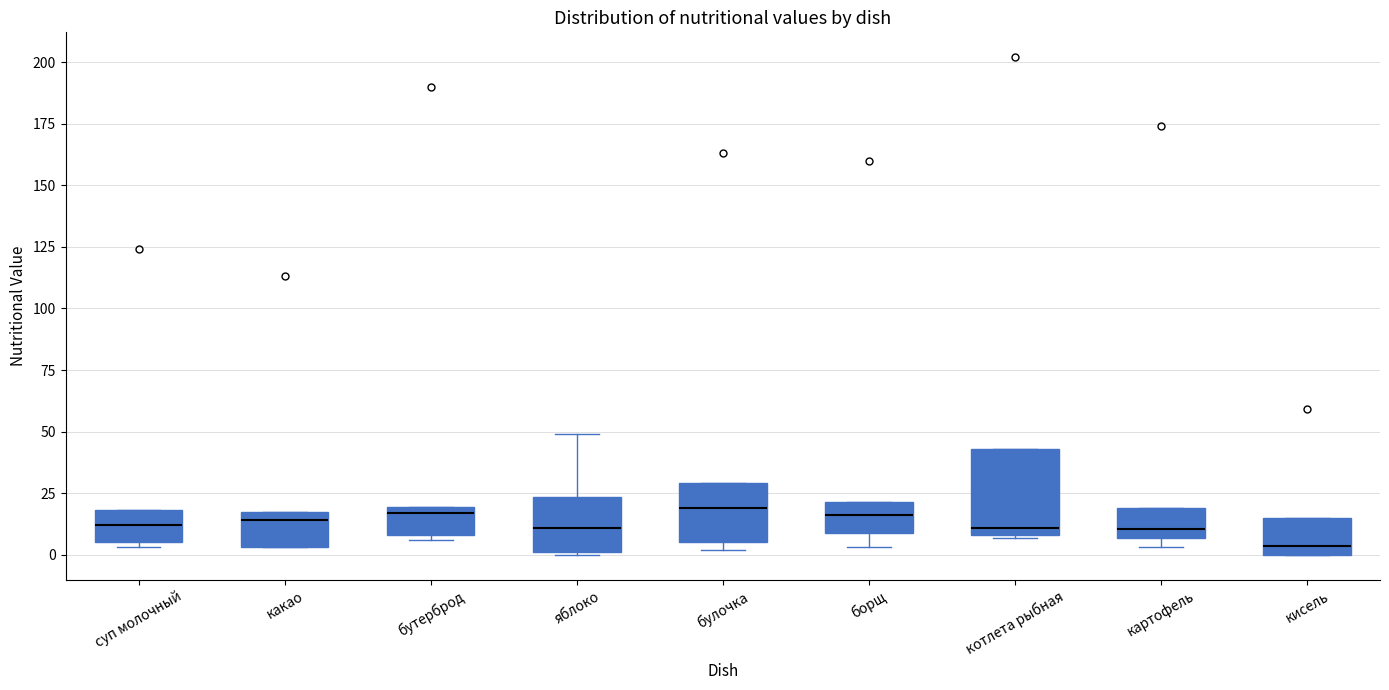

Where is the upper edge of the box for кисель on the y-axis? The values are not printed on the chart, so give them approximately, as read against the axis.

15